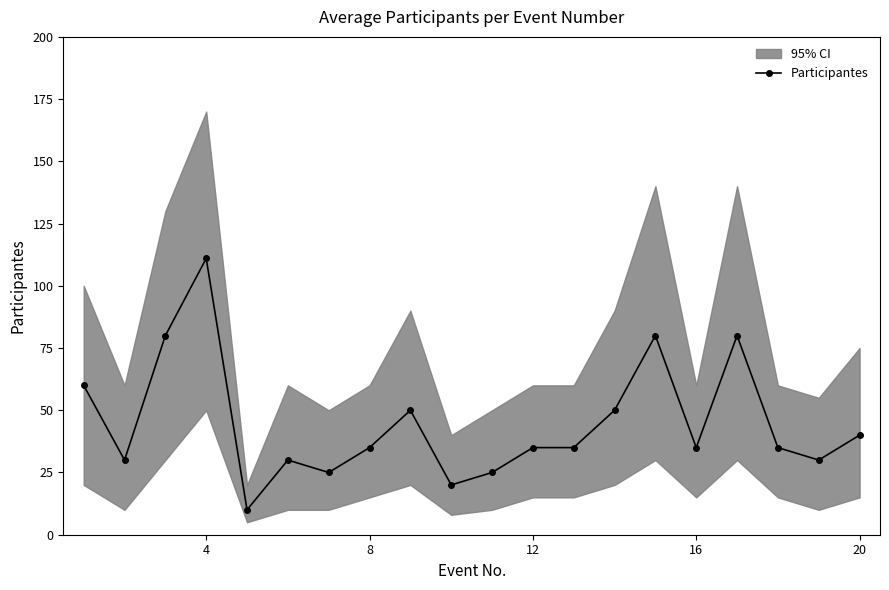

How many lines are shown in the chart?

1